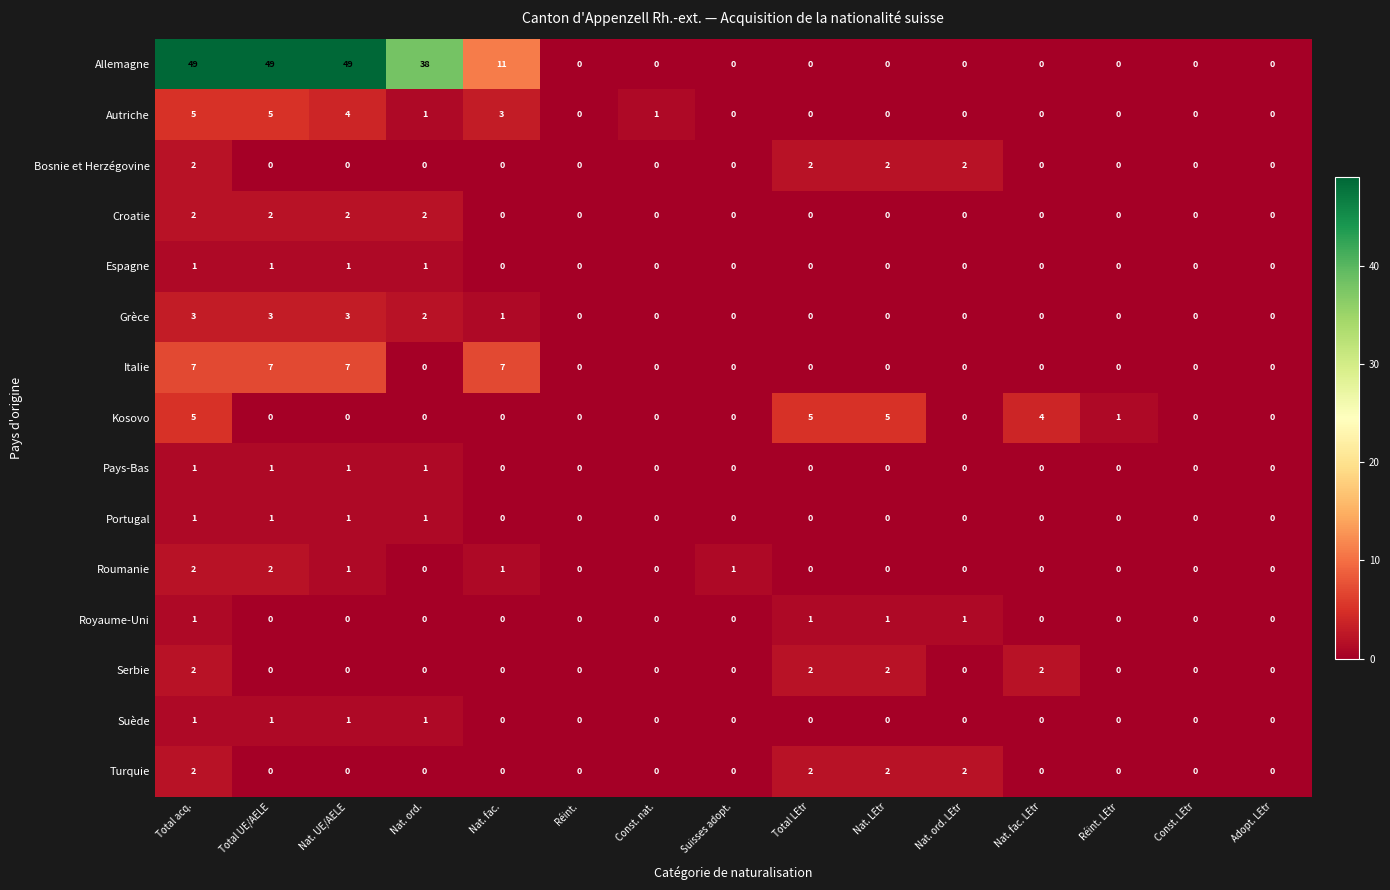

Count the Royaume-Uni values in the range 0 to 1.

15